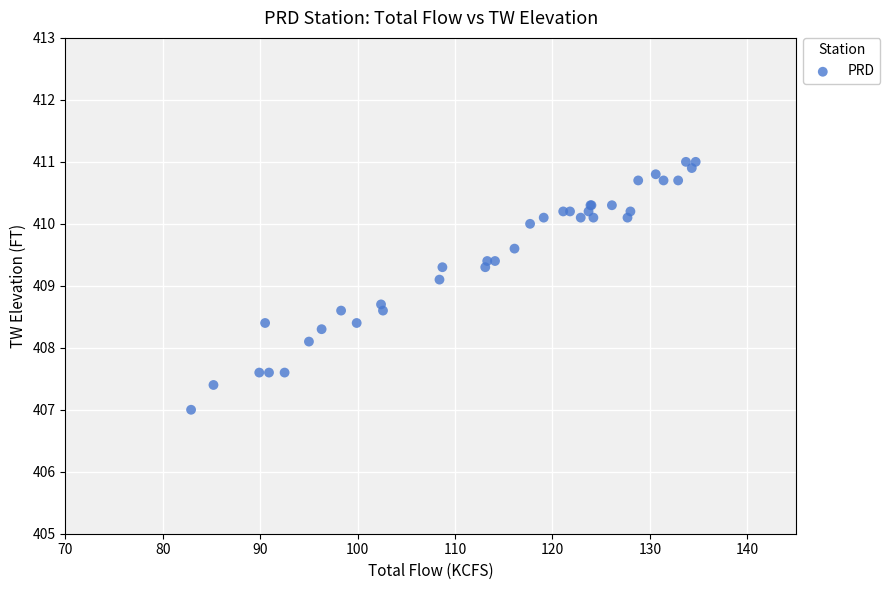

What Y value in the scatter plot is closest to 409?

409.1